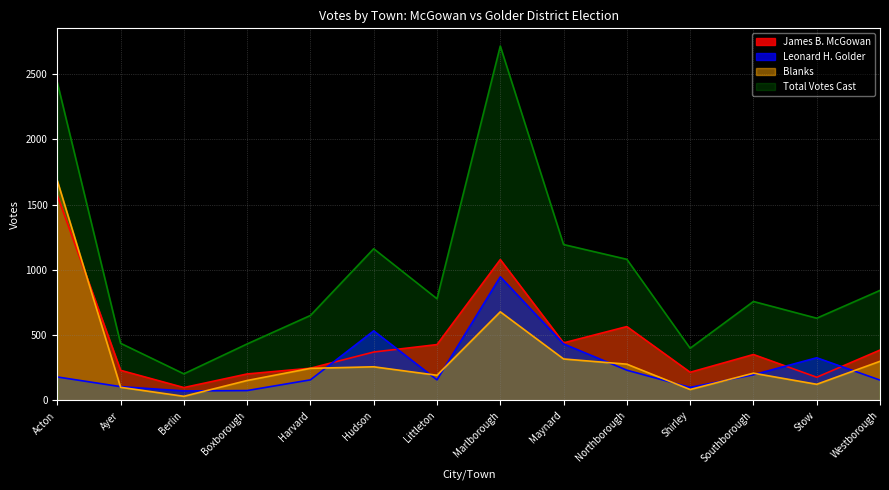

Is the value of Total Votes Cast at Shirley greater than the value of James B. McGowan at Southborough?

Yes